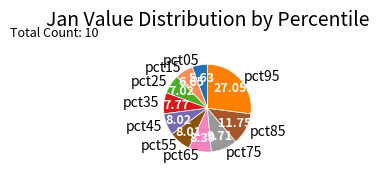

Is there a majority slice in this chart?

No